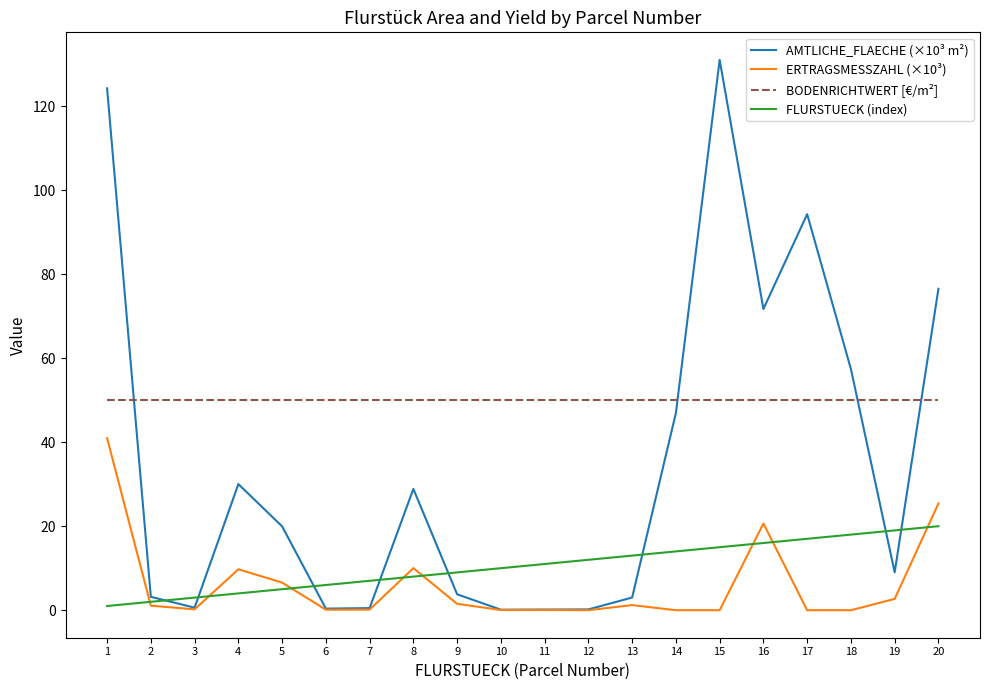

Is the value of FLURSTUECK (index) at 16 greater than the value of AMTLICHE_FLAECHE (×10³ m²) at 20?

No